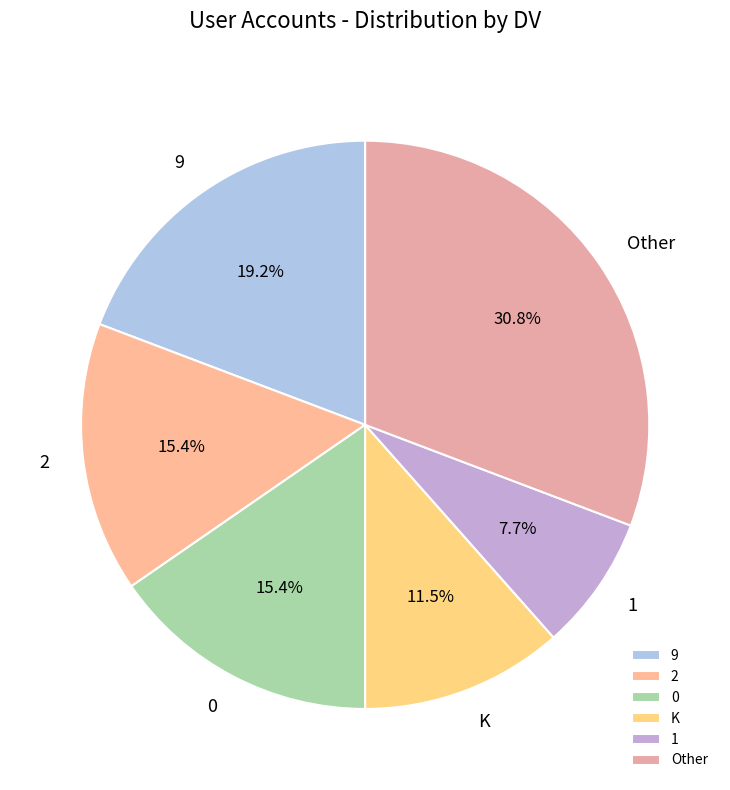

How many slices are in this pie chart?

6